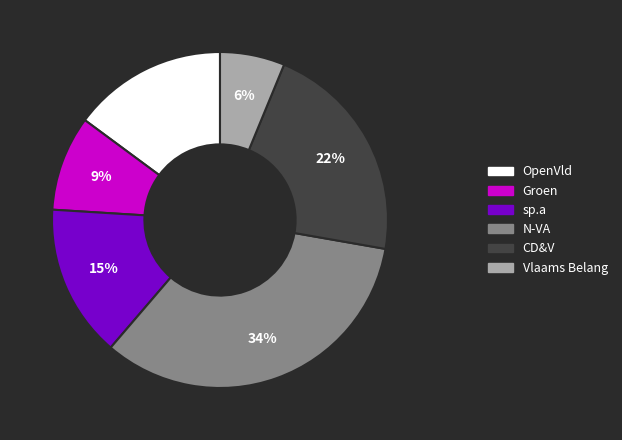

What percentage is the Groen slice, to the nearest percent?

9%